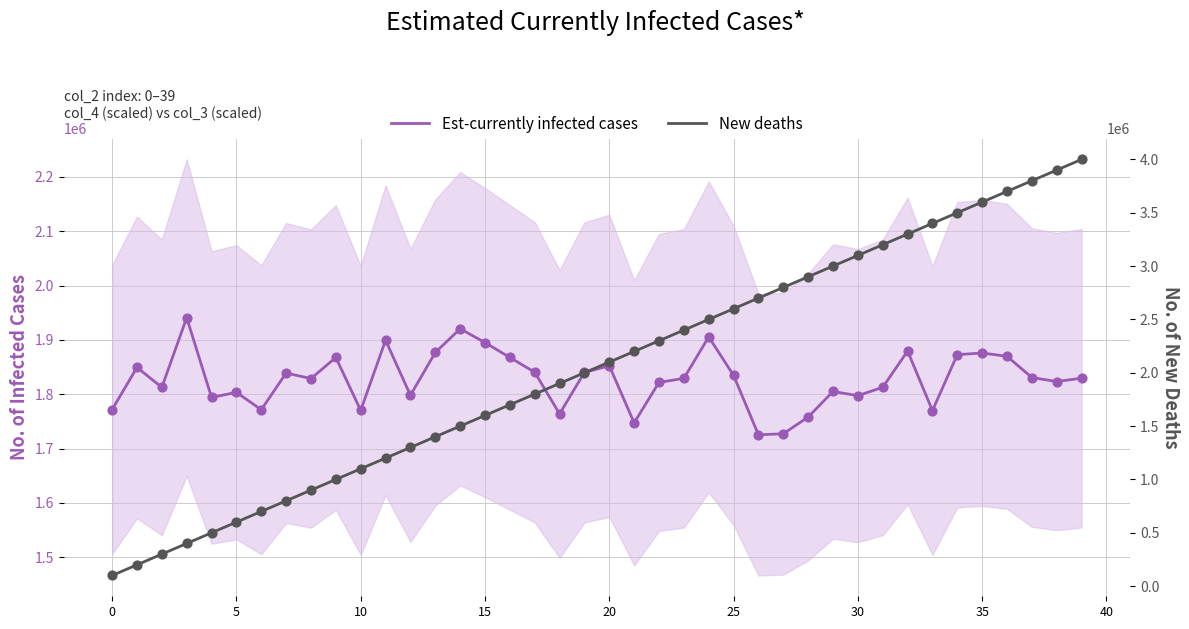

What are all the series names shown in the legend?

Est-currently infected cases, New deaths